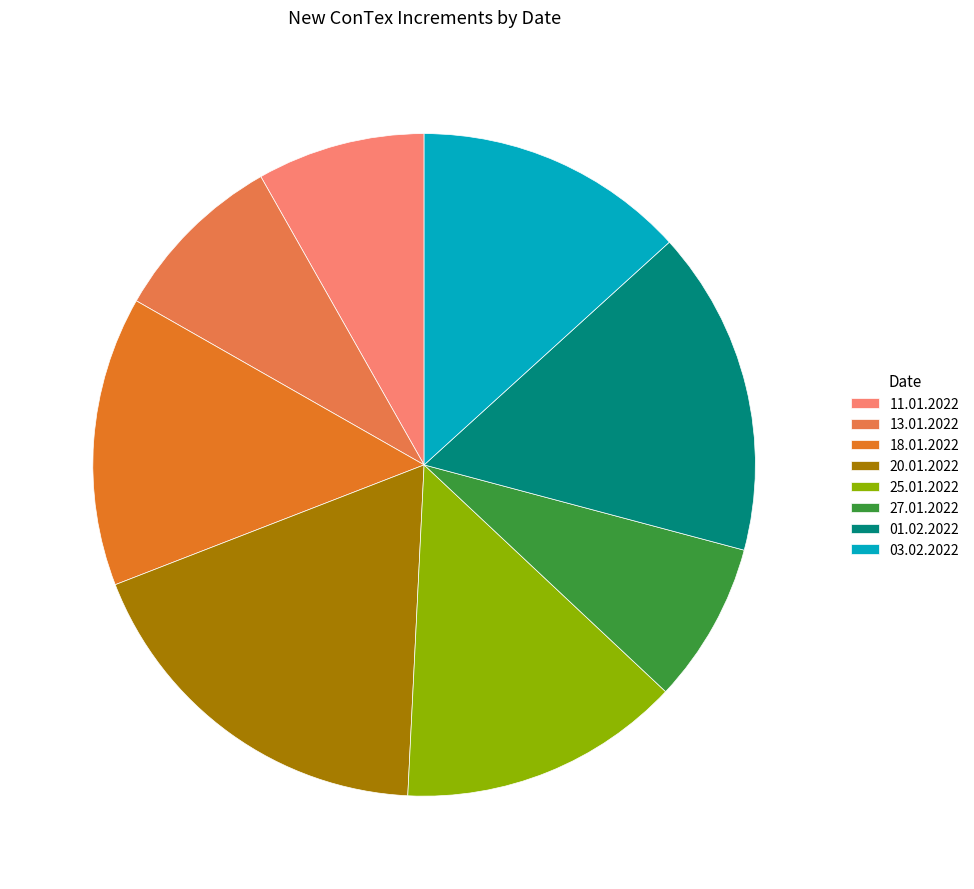

How many segments does this pie chart have?

8